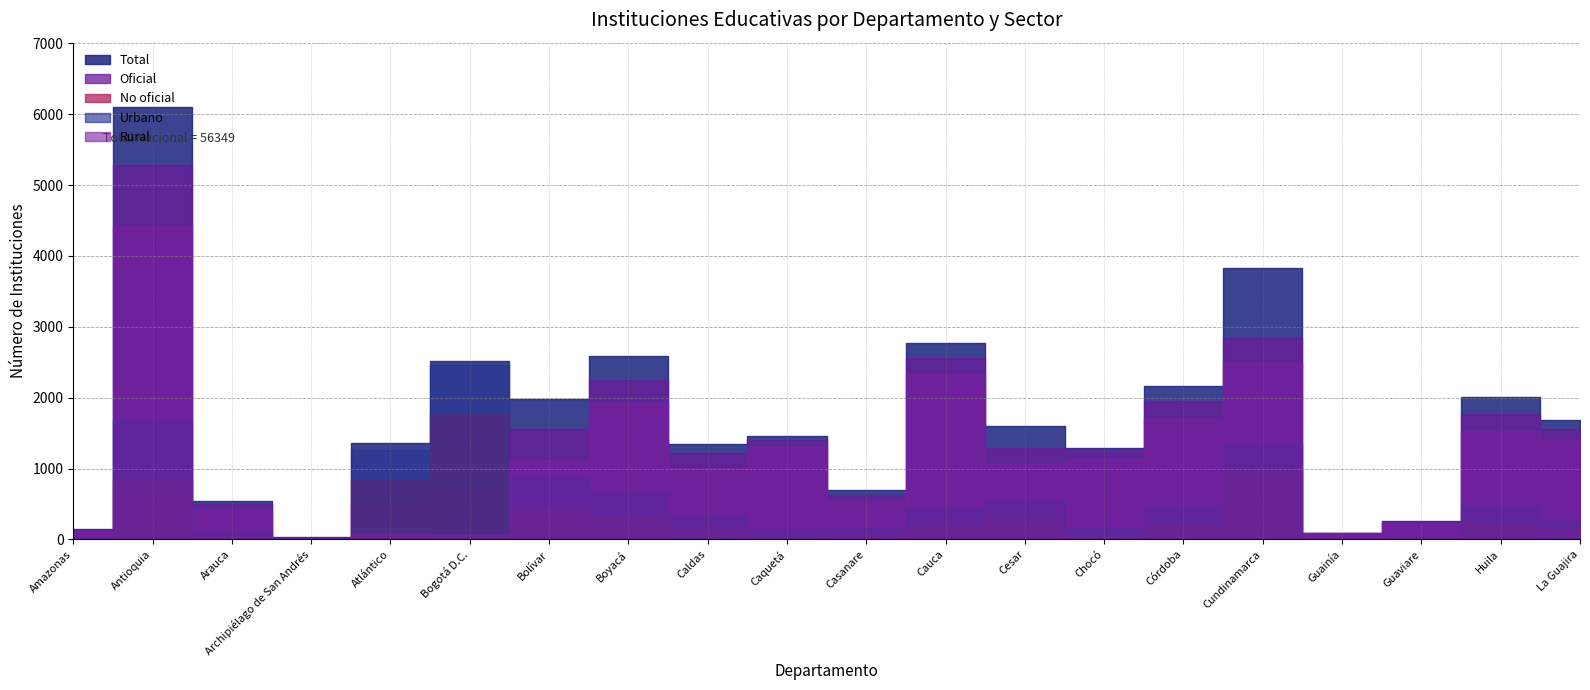

List the series in order of their peak value, highest first.

Total, Oficial, Rural, Urbano, No oficial